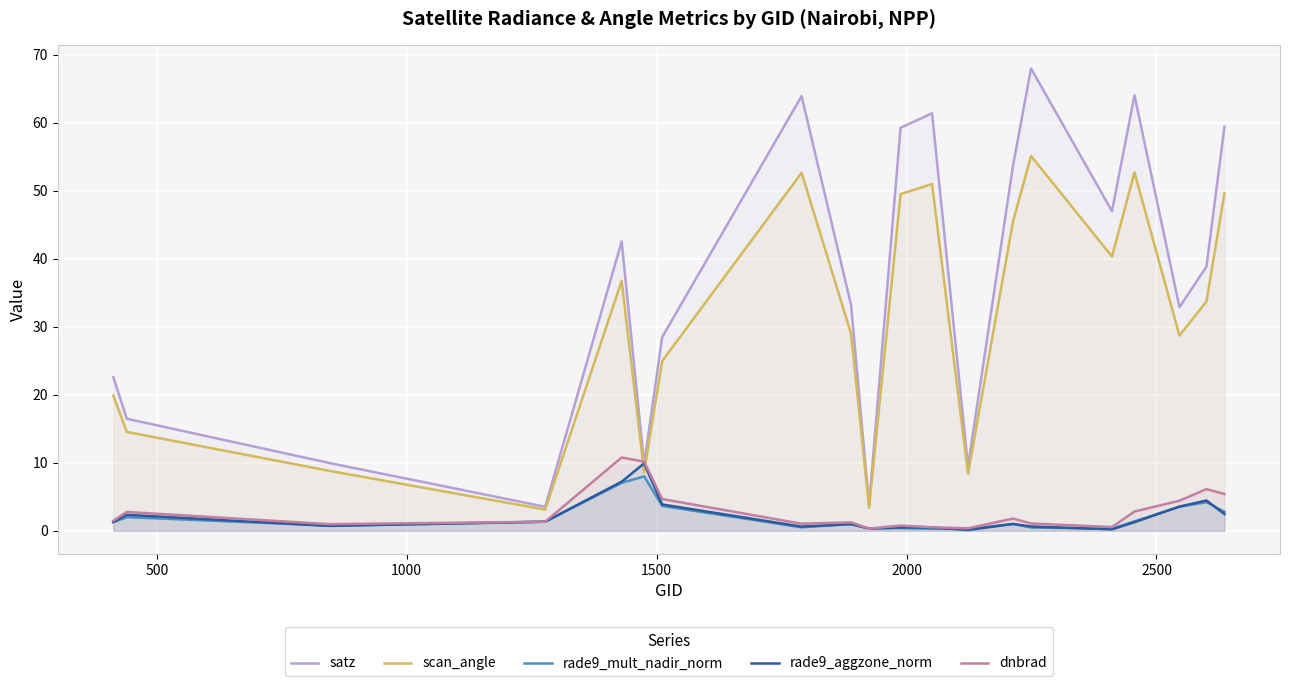

Which series has the largest total across all categories?

satz